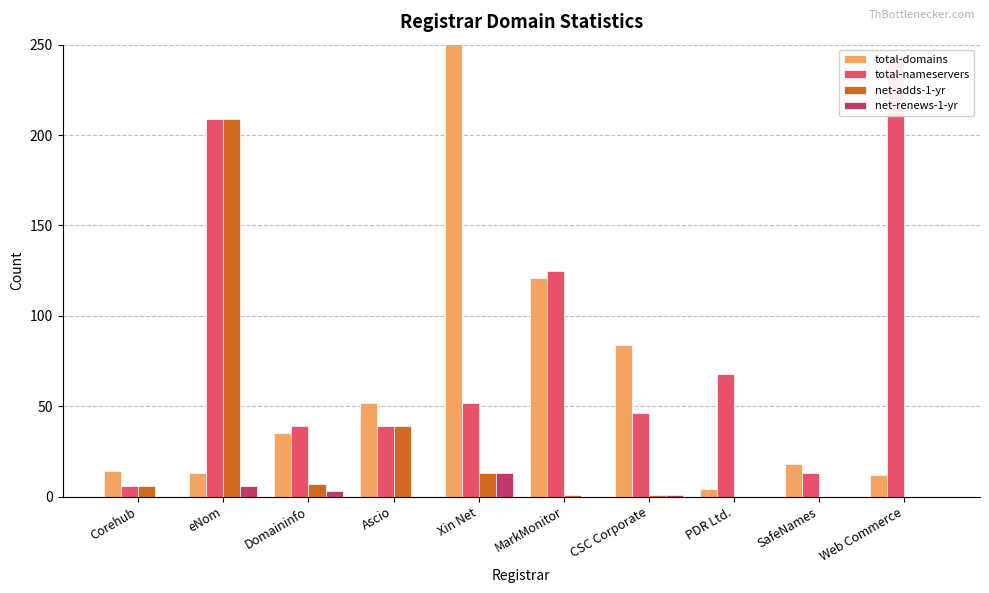

Reading left to right, transcribe all the data shown in this chart.

total-domains: 14	13	35	52	1700	121	84	4	18	12
total-nameservers: 6	209	39	39	52	125	46	68	13	244
net-adds-1-yr: 6	209	7	39	13	1	1	0	0	0
net-renews-1-yr: 0	6	3	0	13	0	1	0	0	0